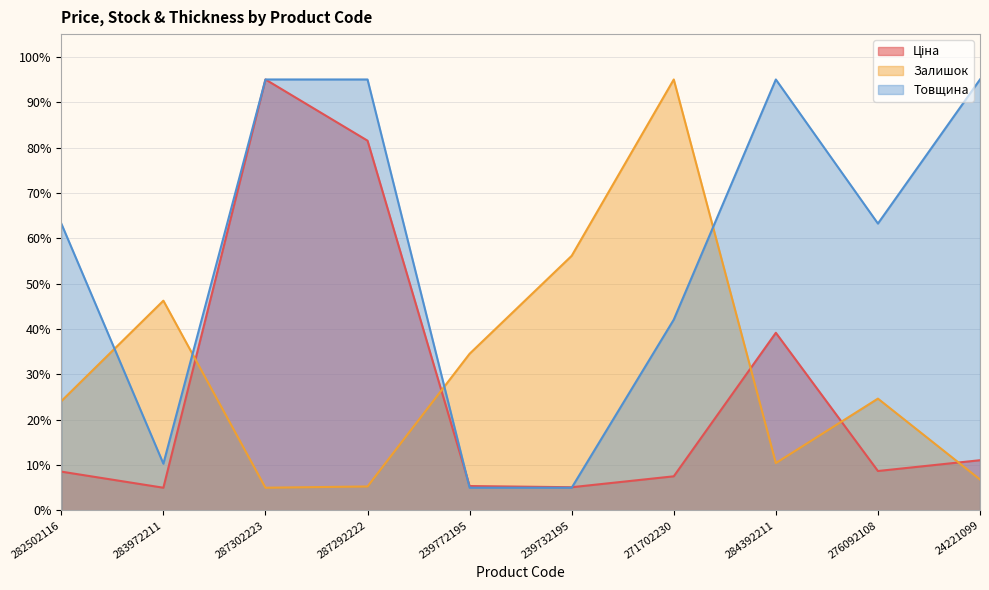

What is the minimum value shown in the chart?

5.0